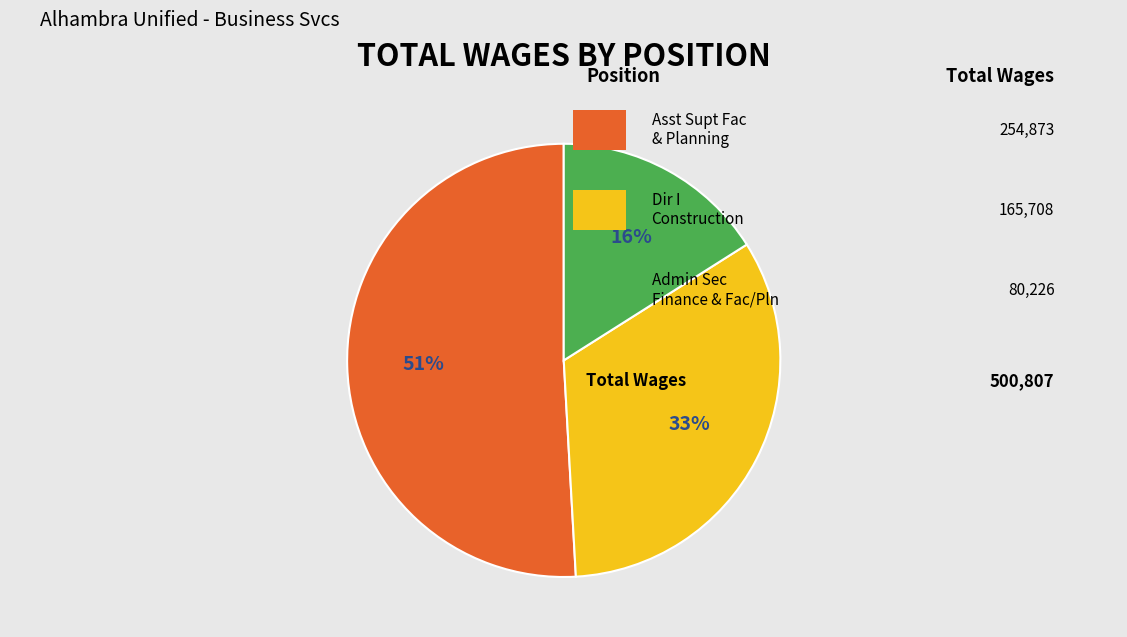

To the nearest percent, what is the average slice percentage?

33%